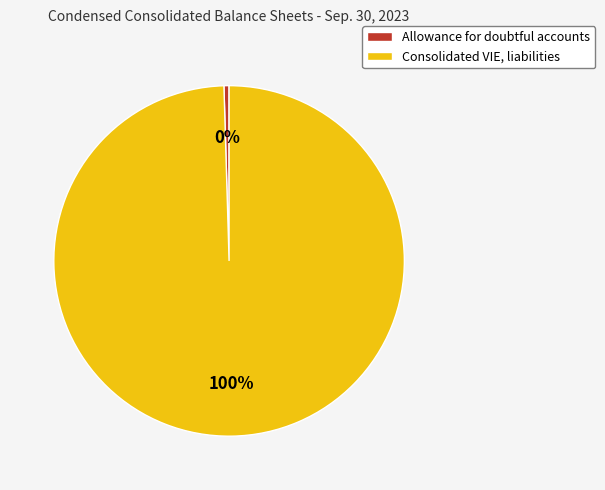

To the nearest percent, what is the combined percentage of Allowance for doubtful accounts and Consolidated VIE, liabilities?

100%